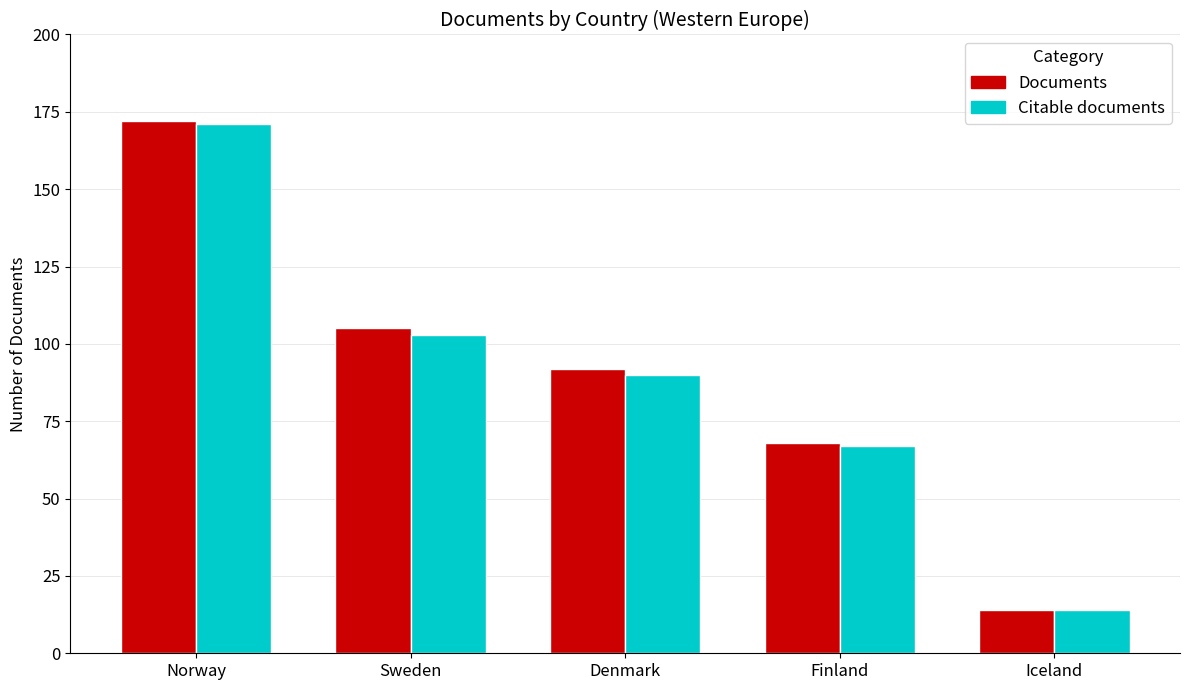

Where is Documents nearest to the value 93?

Denmark